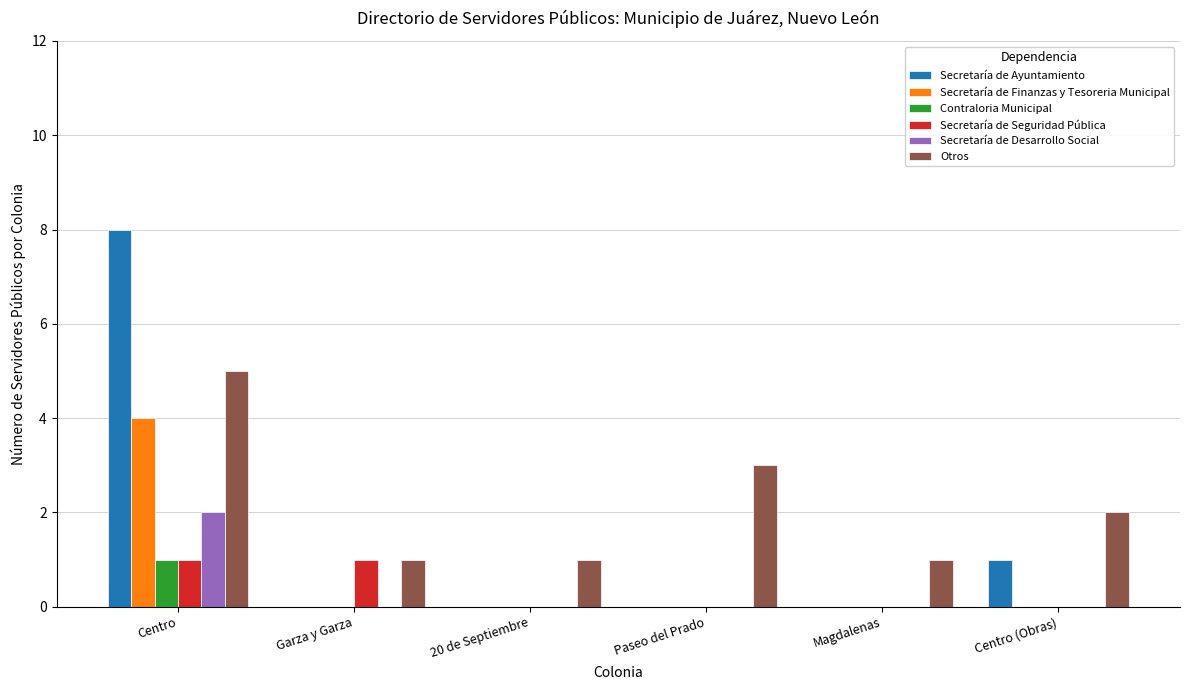

Is it true that Contraloria Municipal equals 1 at Magdalenas?

False